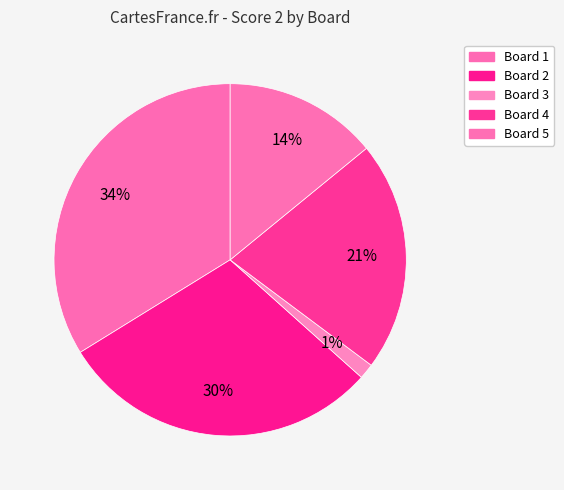

Does Board 2 account for over 50% of the chart?

No